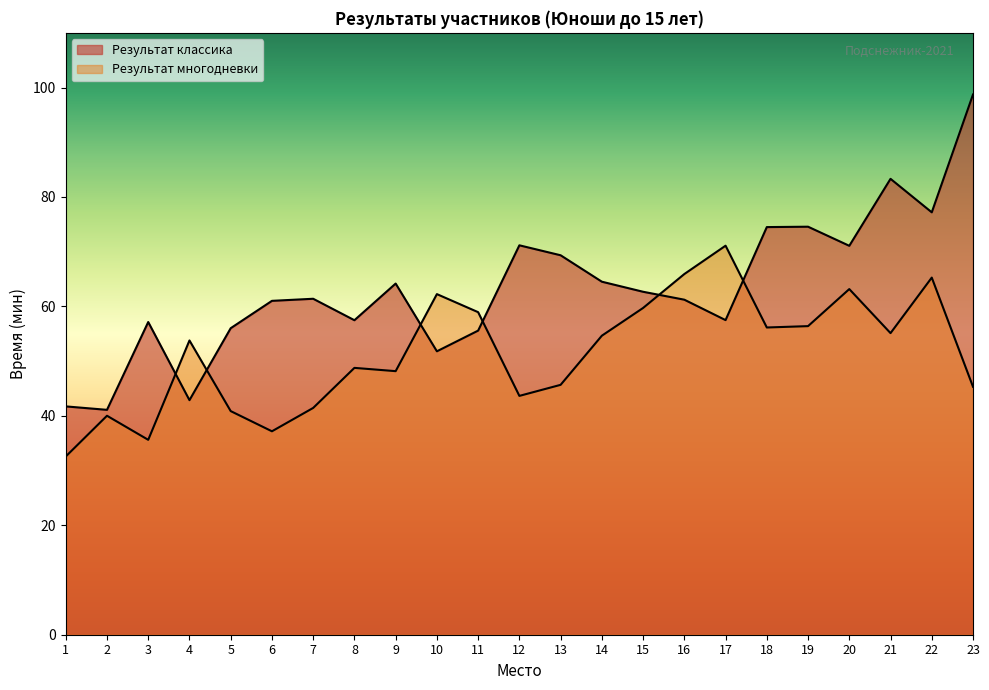

What is the approximate value of Результат многодневки (мин) at 7?

41.5